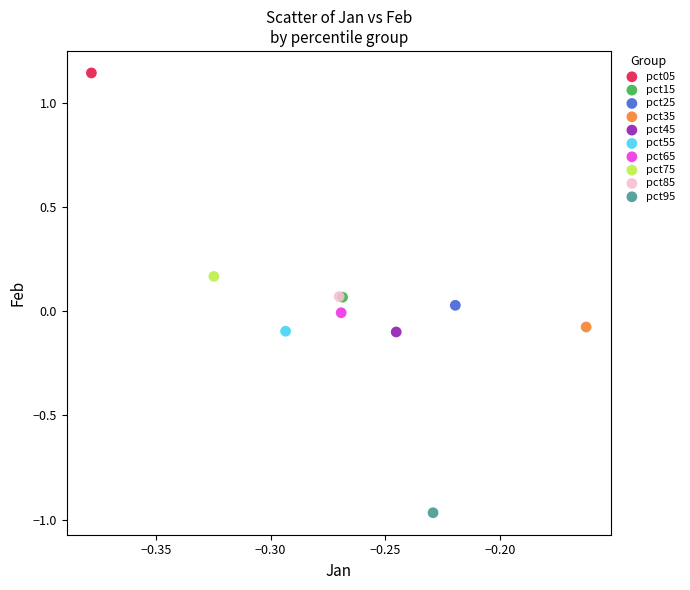

What are all the series names shown in the legend?

pct05, pct15, pct25, pct35, pct45, pct55, pct65, pct75, pct85, pct95